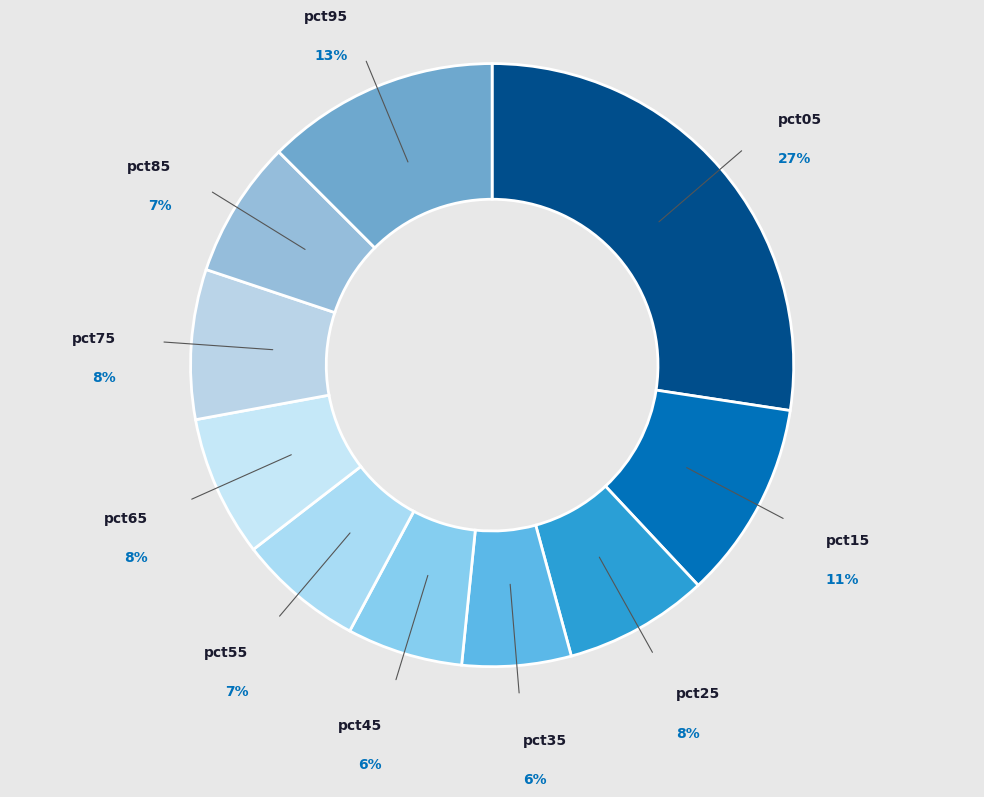

Does pct75 represent more than half of the total?

No